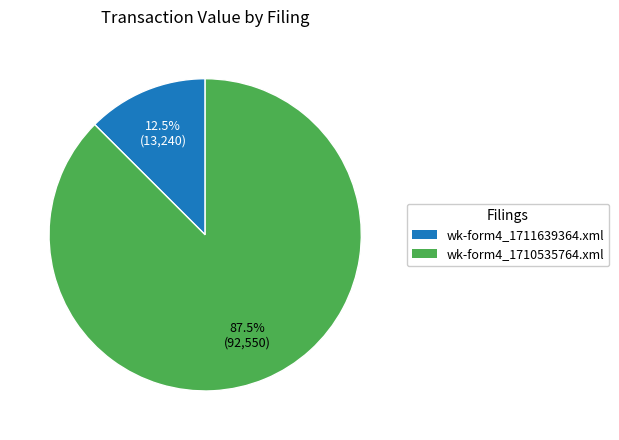

Which slice is the smallest?

wk-form4_1711639364.xml